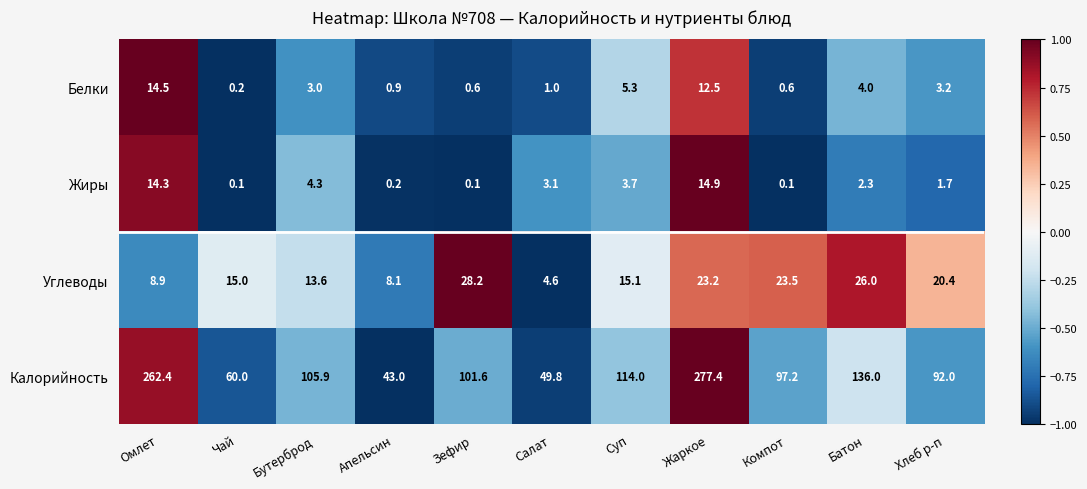

Which series has the largest total across all categories?

Калорийность